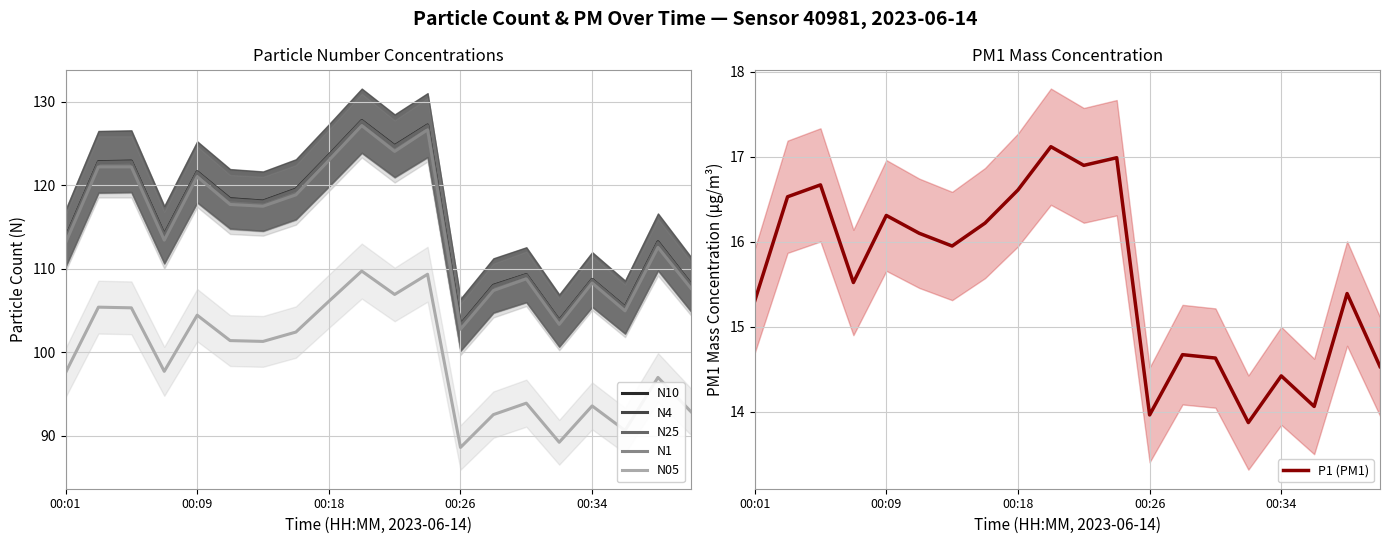

What is the difference between the second highest and second lowest values in the N05 series?

20.1